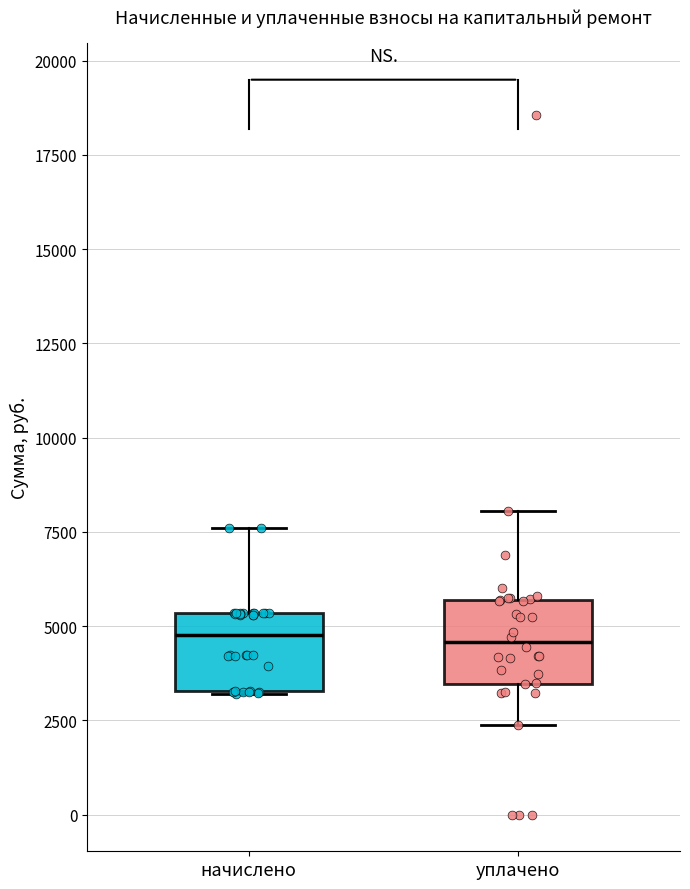

Where does the upper whisker of the box for начислено end on the y-axis? The values are not printed on the chart, so give them approximately, as read against the axis.

7500